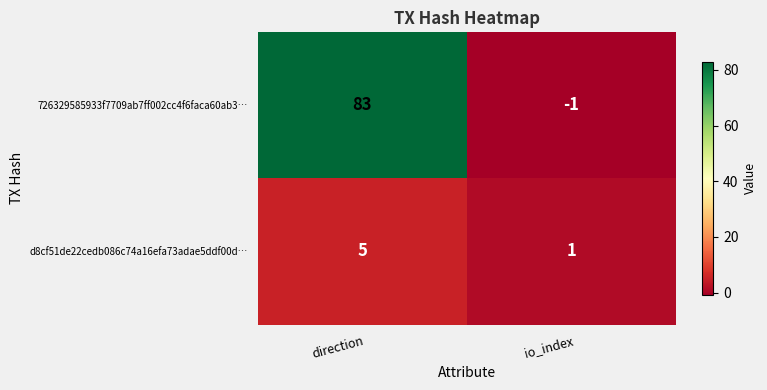

Reading left to right, transcribe all the data shown in this chart.

726329585933f7709ab7ff002cc4f6faca60ab3…: direction=83	io_index=-1
d8cf51de22cedb086c74a16efa73adae5ddf00d…: direction=5	io_index=1